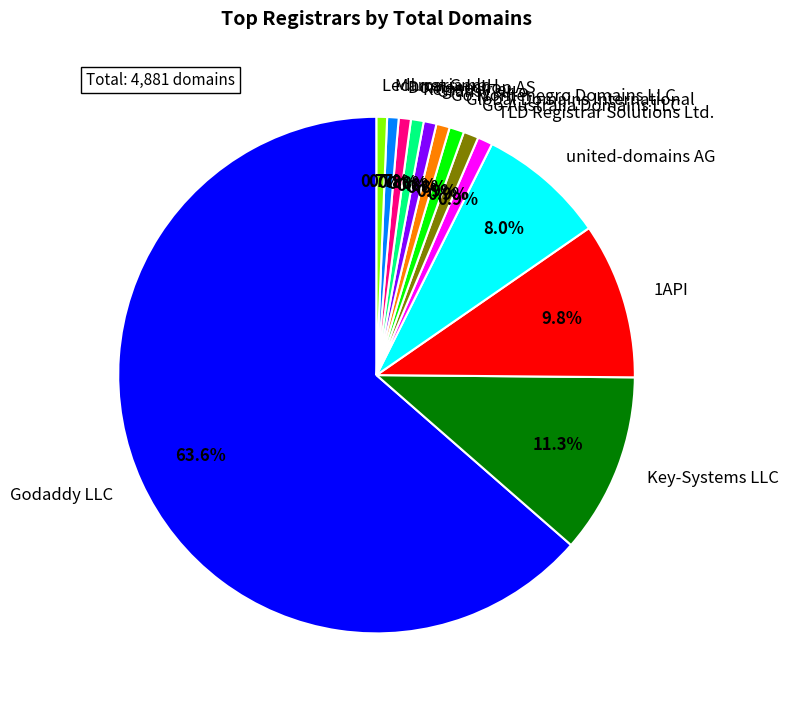

How much of the chart is everything except Key-Systems LLC?

88.7%